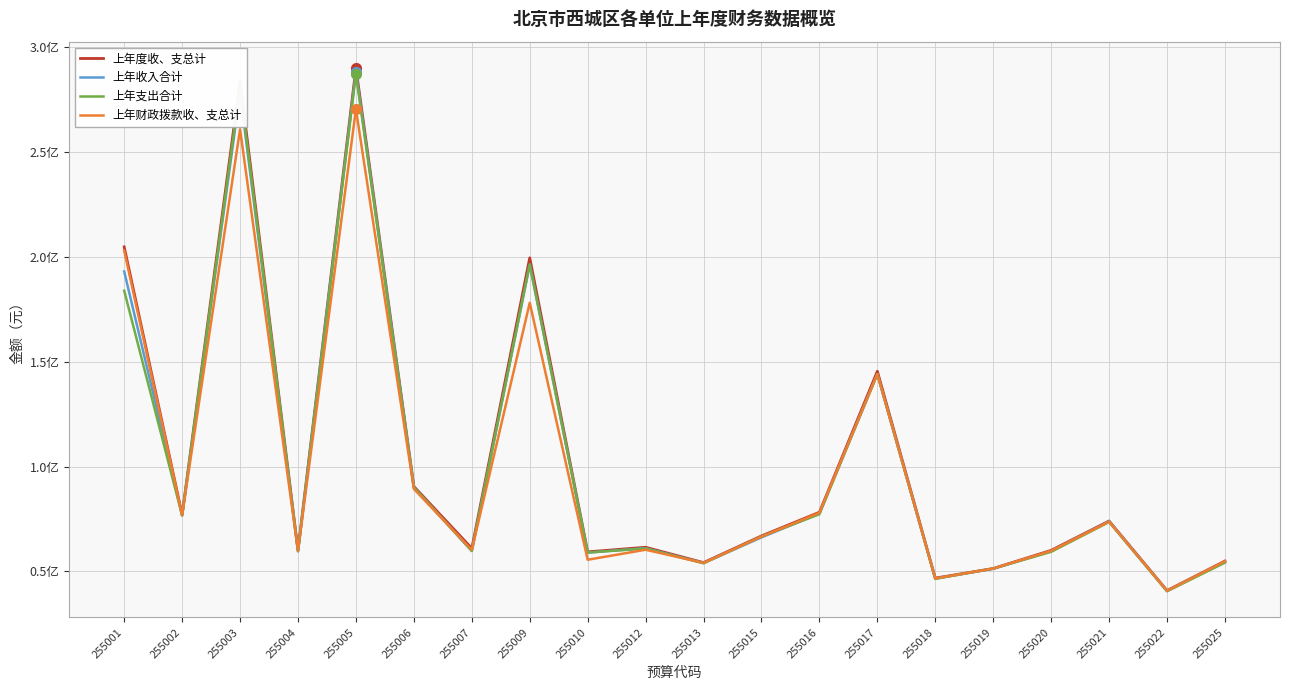

Between 255002 and 255004, which series saw the biggest shift?

上年收入合计